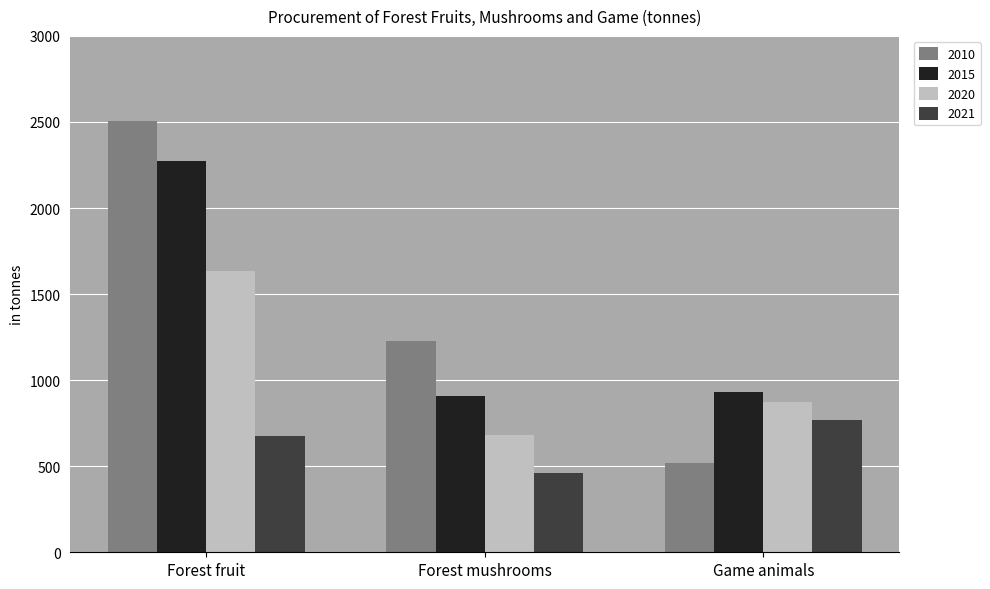

Which series changed the most between Forest mushrooms and Game animals?

2010